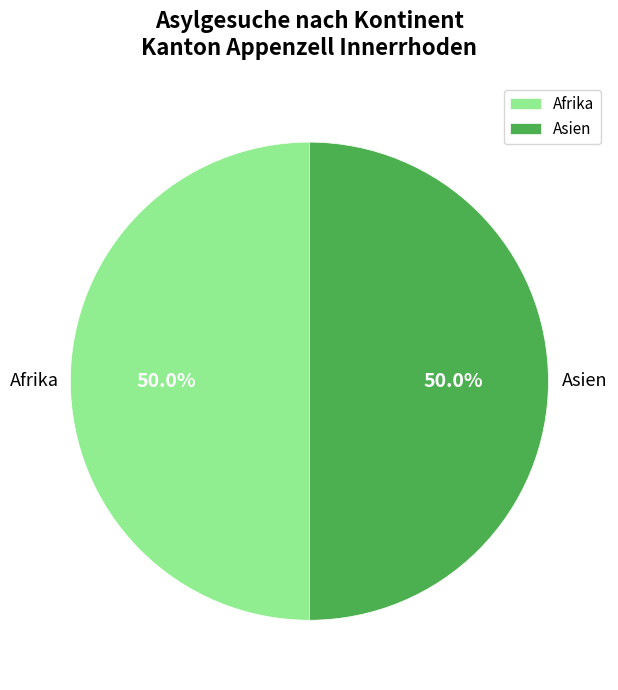

Count the number of slices in the pie.

2